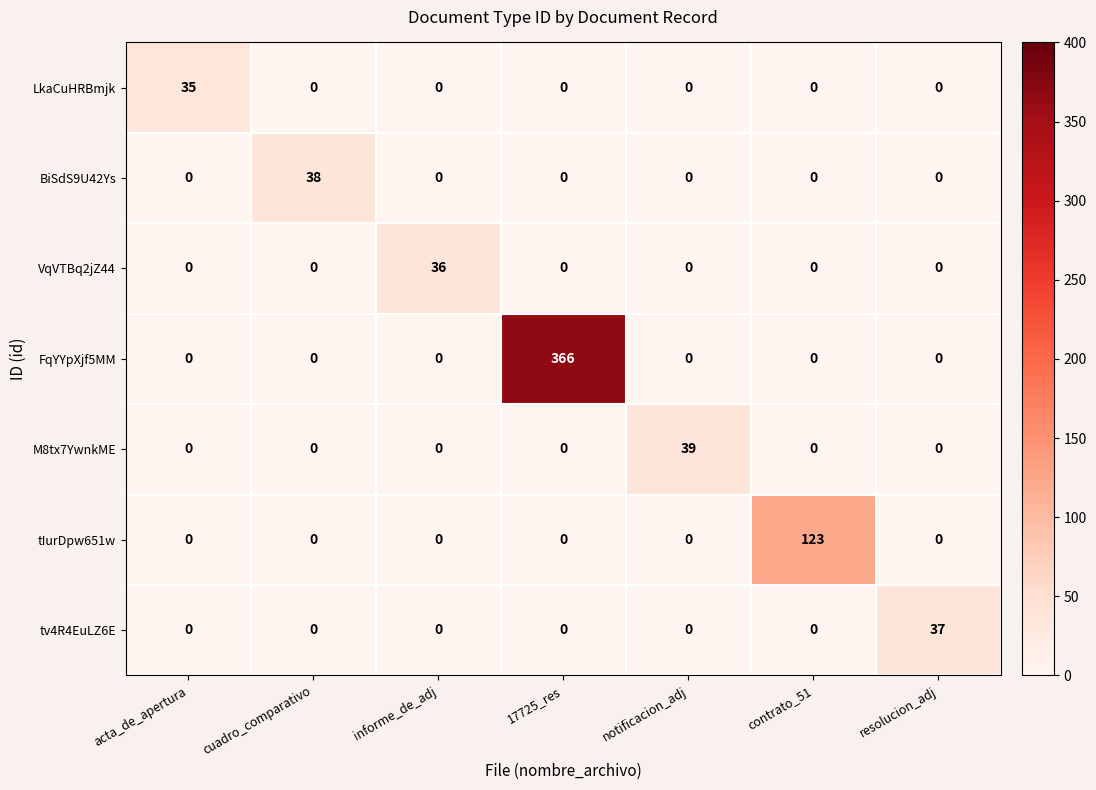

The tIurDpw651w series shows -50 at notificacion_adj. True or false?

False